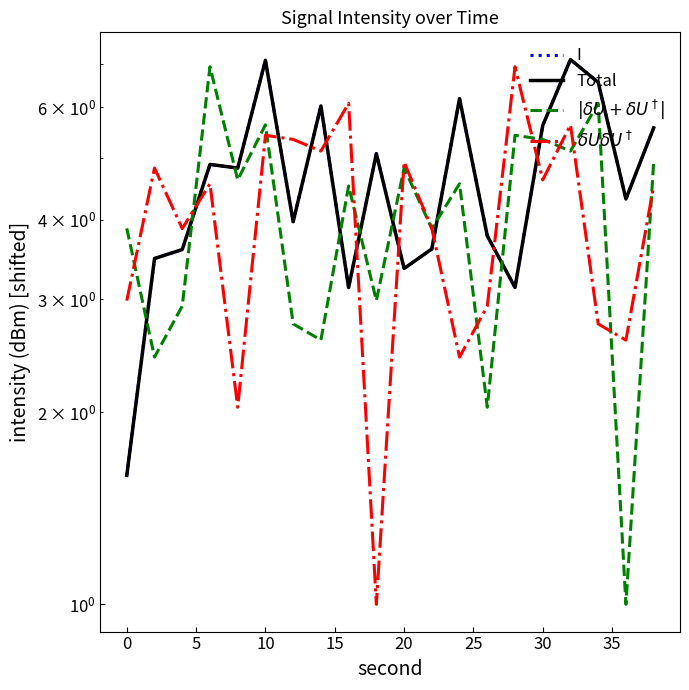

What is the sum of all $\delta U \delta U^\dagger$ values?

82.4